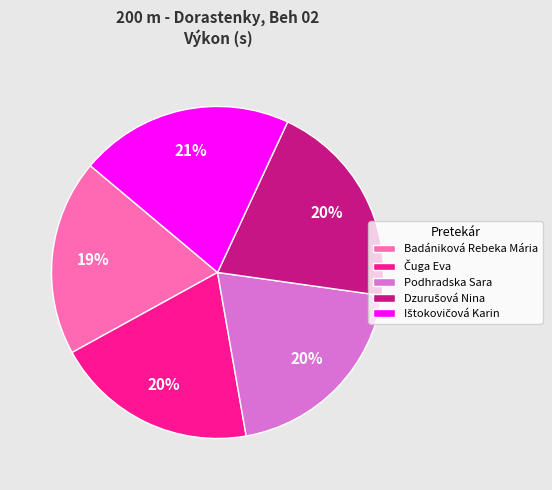

To the nearest percent, what portion does Badániková Rebeka Mária represent?

19%